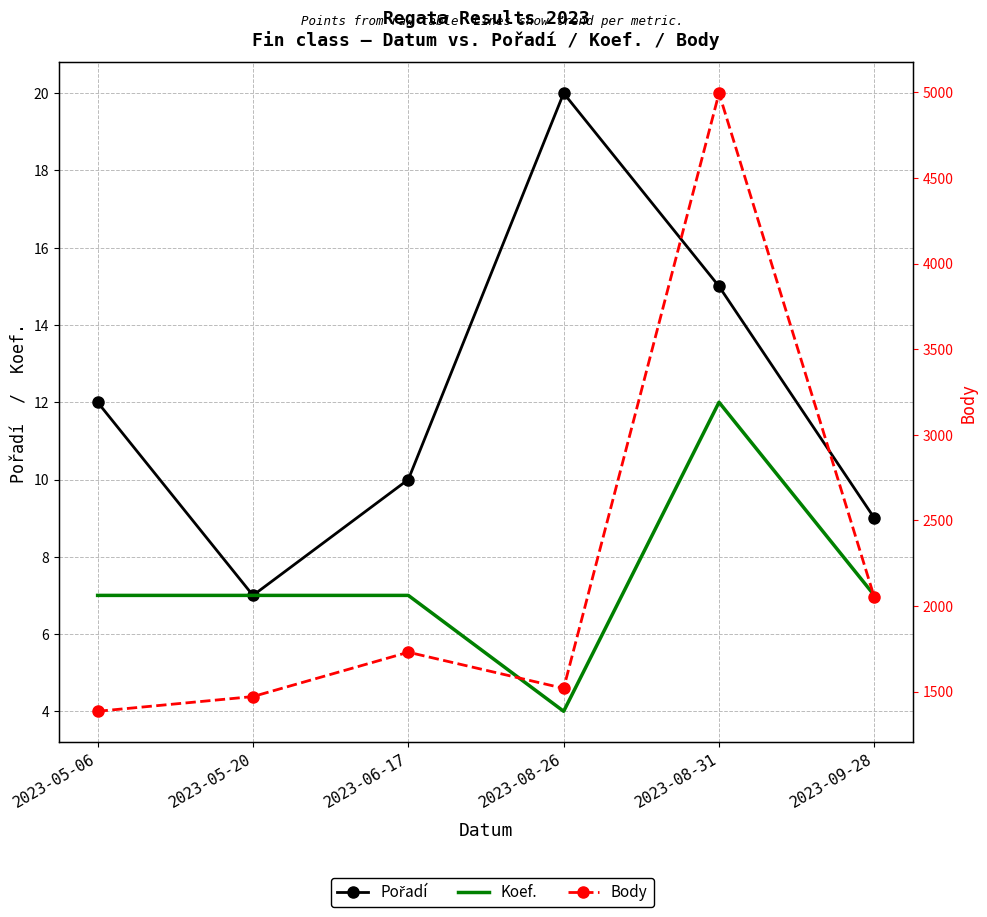

The Koef. series shows 11 at 2023-05-20. True or false?

False